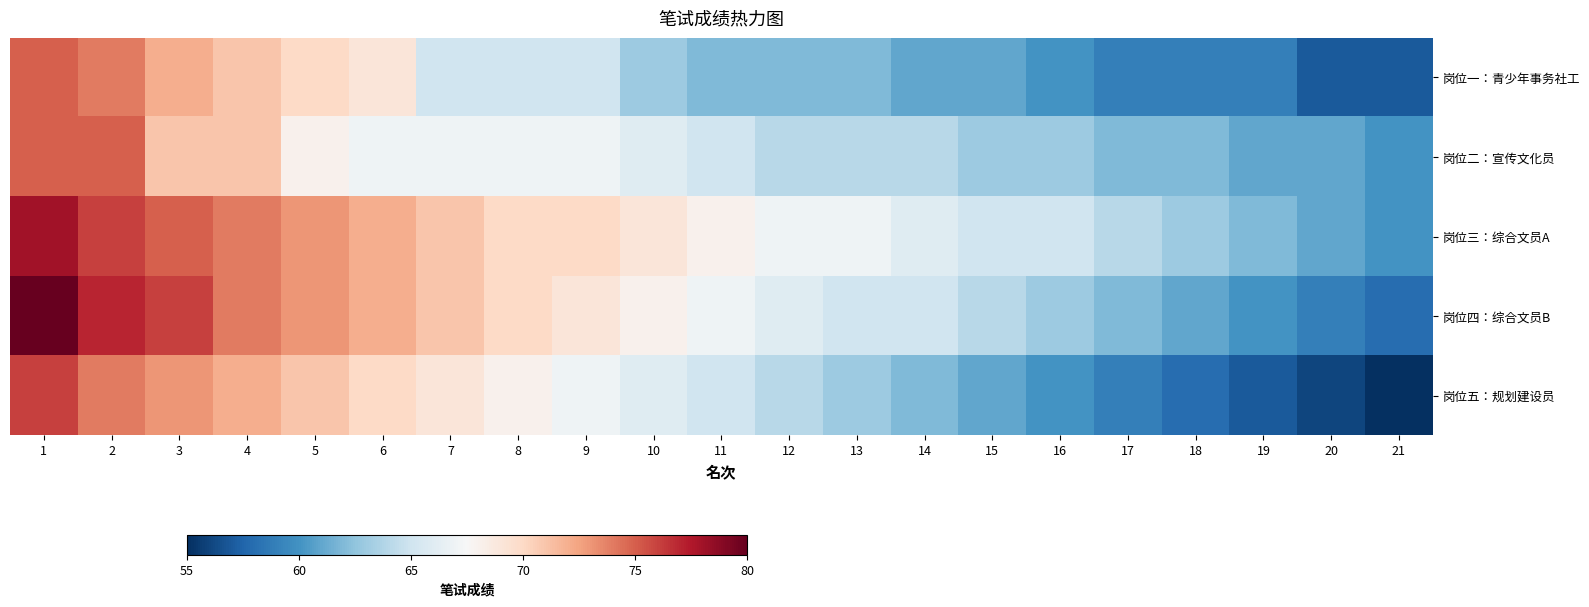

How many categories are shown in the chart?

21